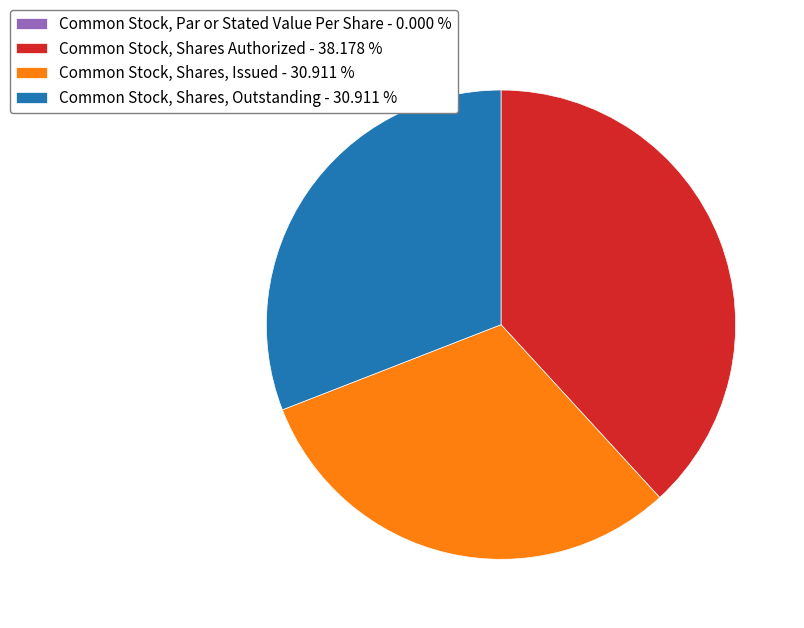

What is the ratio of the value at Common Stock, Shares Authorized - 38.178 % to the value at Common Stock, Shares, Outstanding - 30.911 %?

1.2